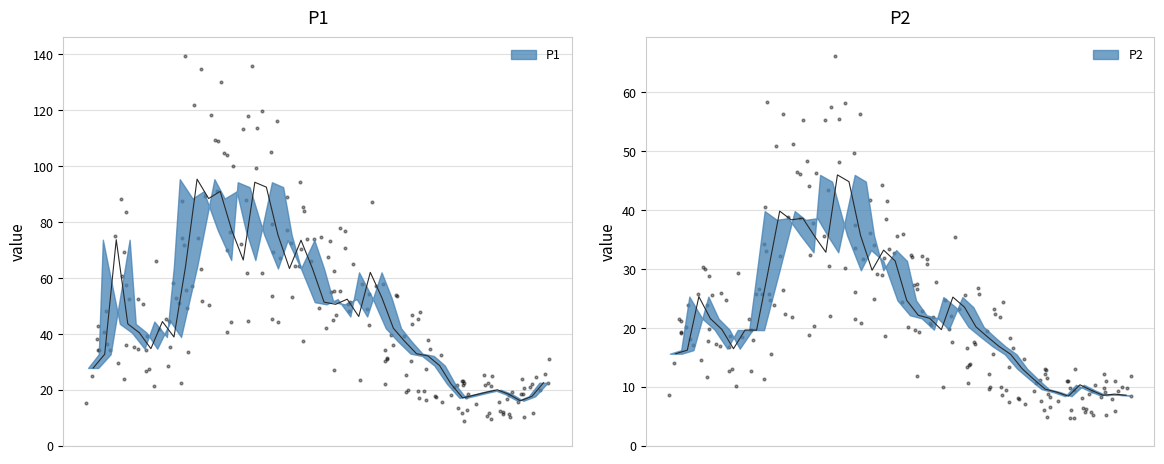

Which series reaches the maximum Y coordinate?

P1